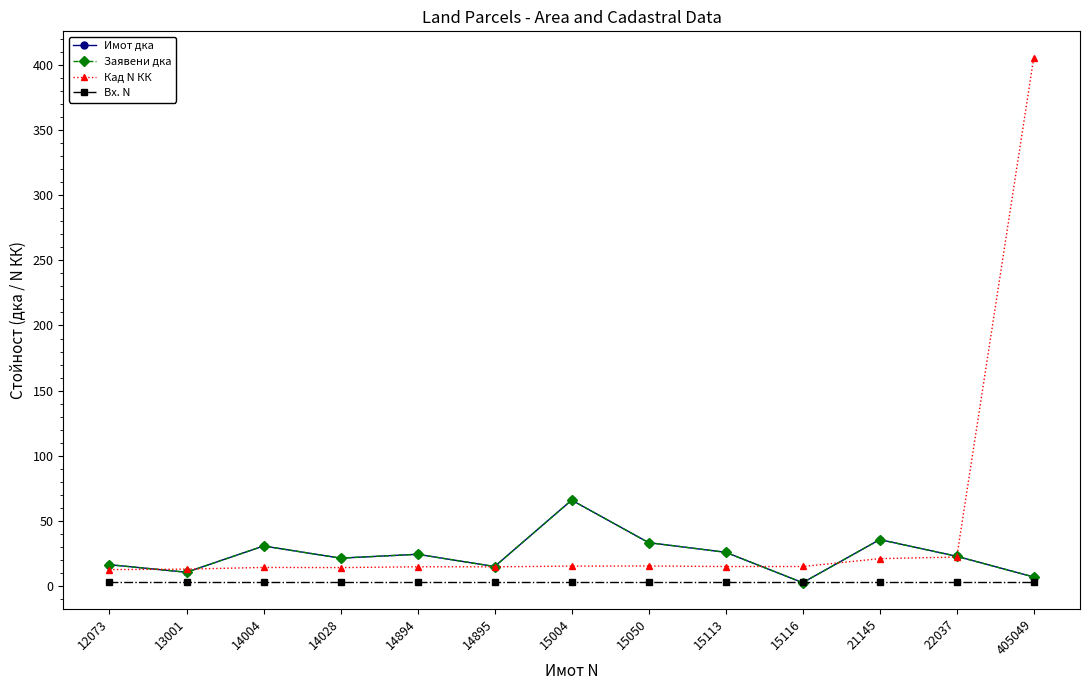

What is the value of the Заявени дка point at the 9th from the left?

26.0